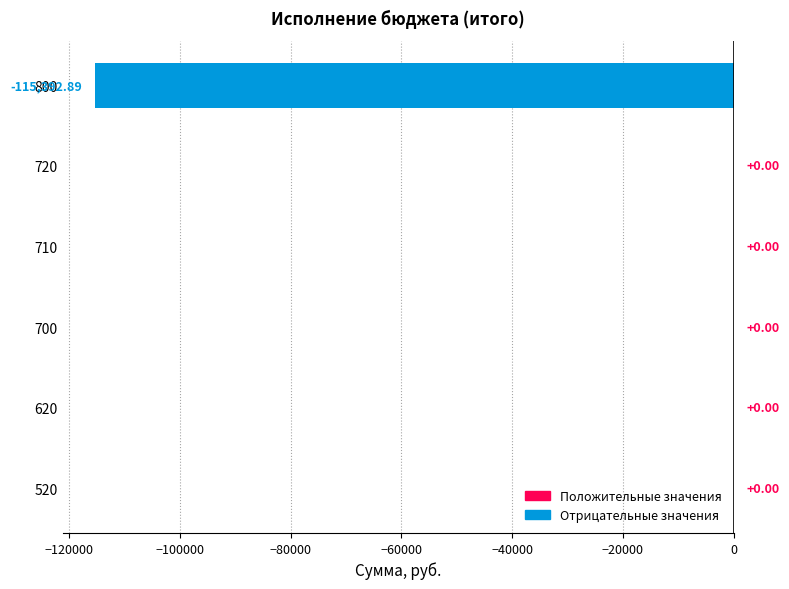

Which has a higher value, 800 or 520?

520